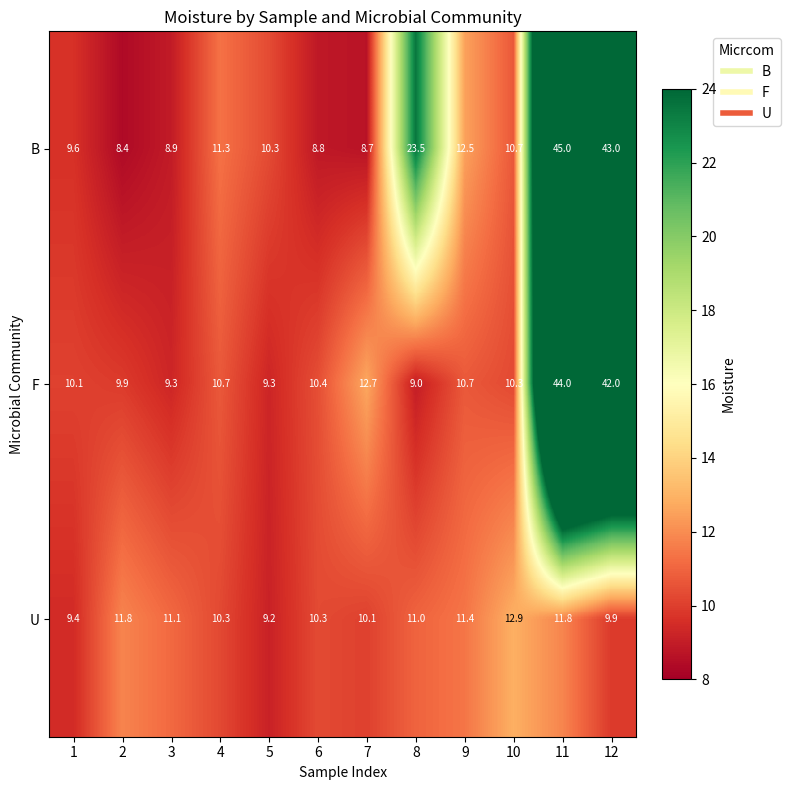

Rank the series at 2 from lowest to highest value.

B, F, U